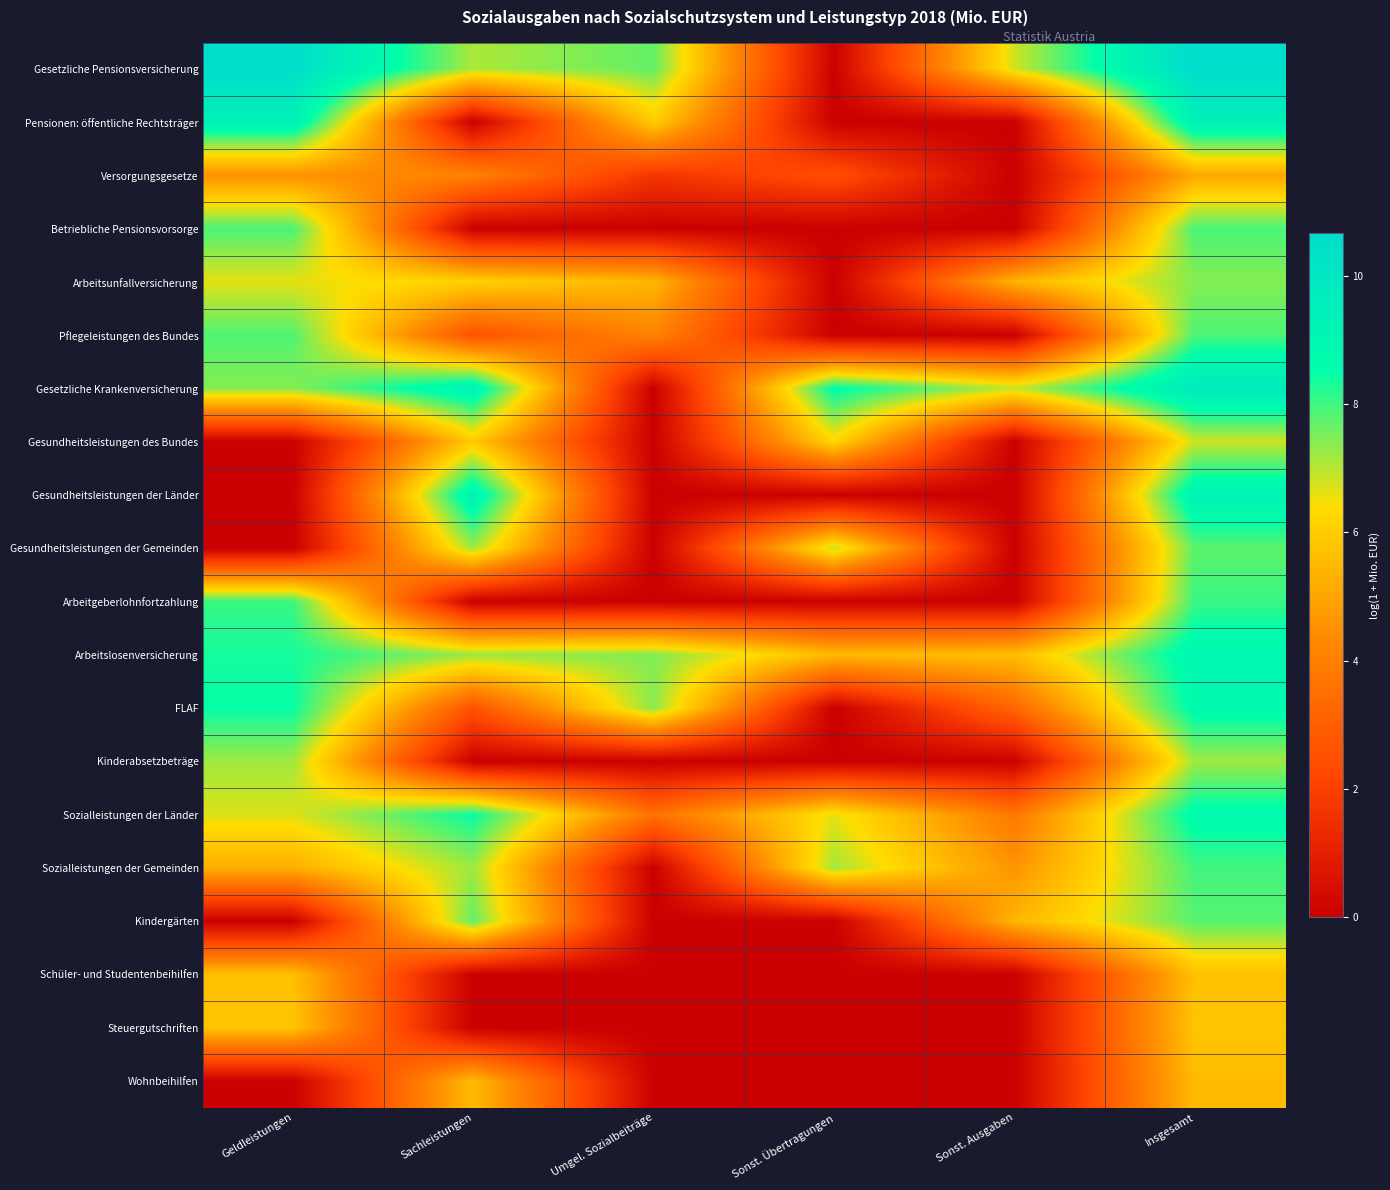

Between Sachleistungen and Umgel. Sozialbeiträge, which series saw the biggest shift?

Gesundheitsleistungen der Länder